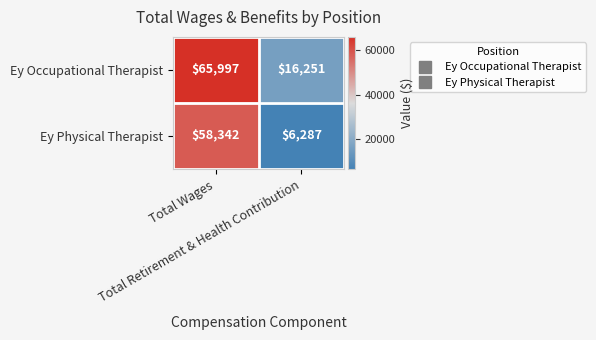

What is the sum of all Ey Occupational Therapist values?

82248